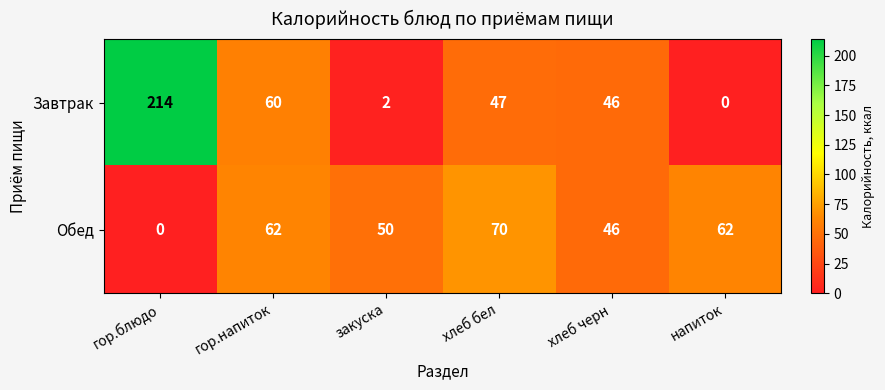

Rank the series by their average value, from lowest to highest.

Обед, Завтрак